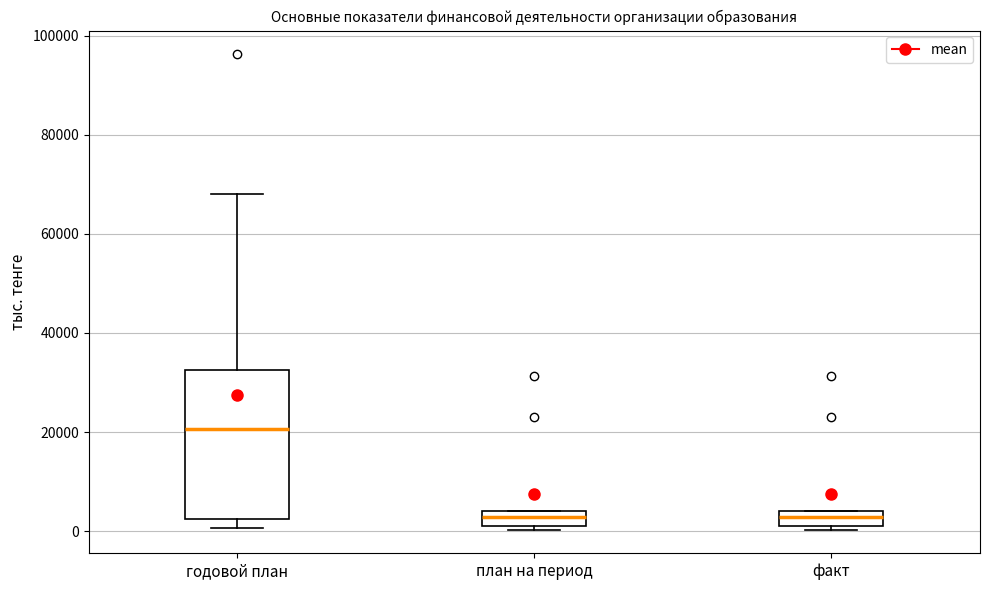

Where is the lower edge of the box for факт on the y-axis? The values are not printed on the chart, so give them approximately, as read against the axis.

2000